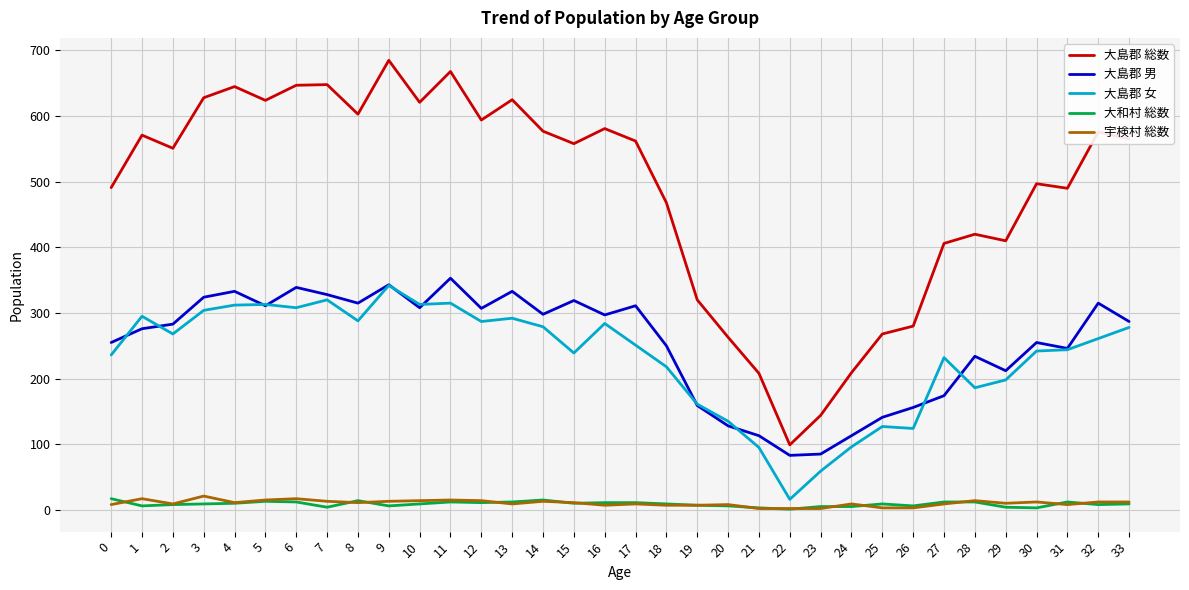

How many lines are shown in the chart?

5